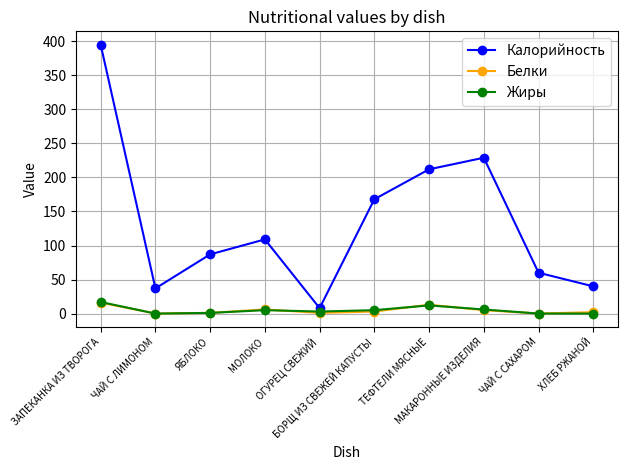

What is the difference between the second highest and minimum values in the Жиры series?

12.0